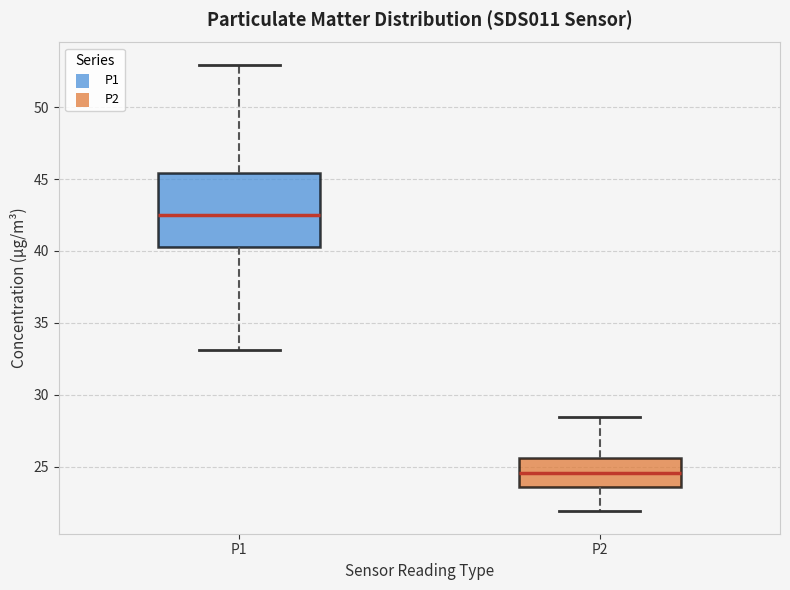

Which box has the highest median line?

P1